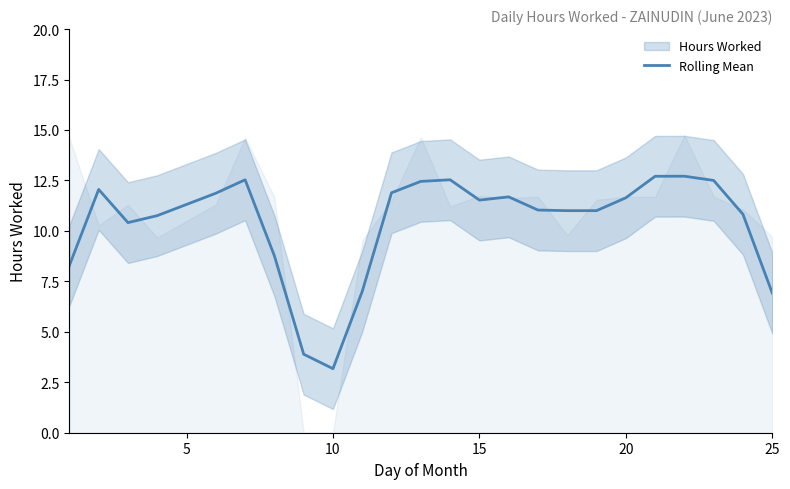

What is the lowest value of the Rolling Mean series?

3.2